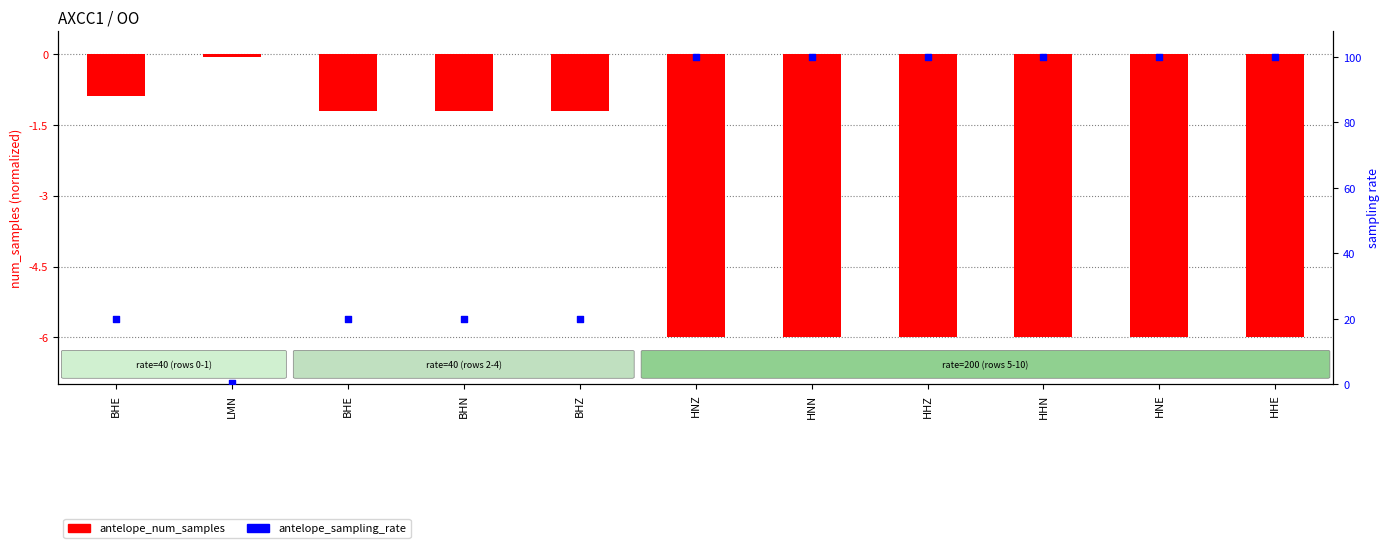

At how many categories does at least one series exceed 97?

6